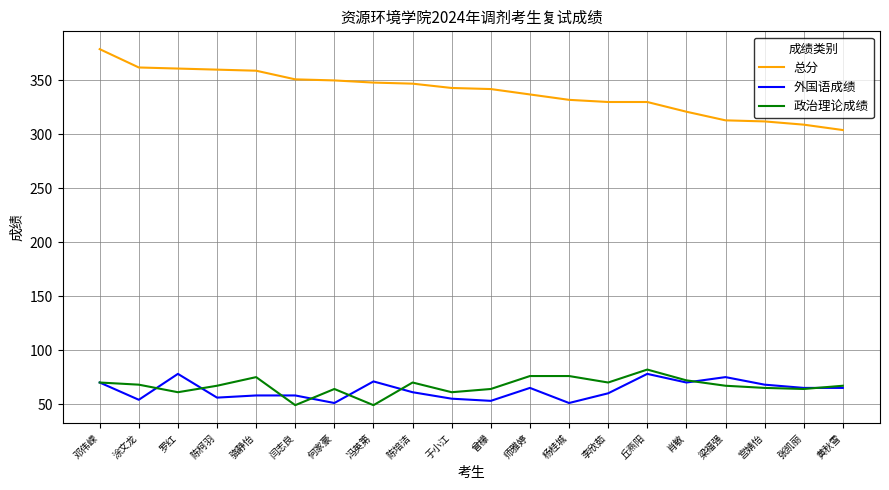

True or false: 政治理论成绩 and 总分 intersect in this chart.

False